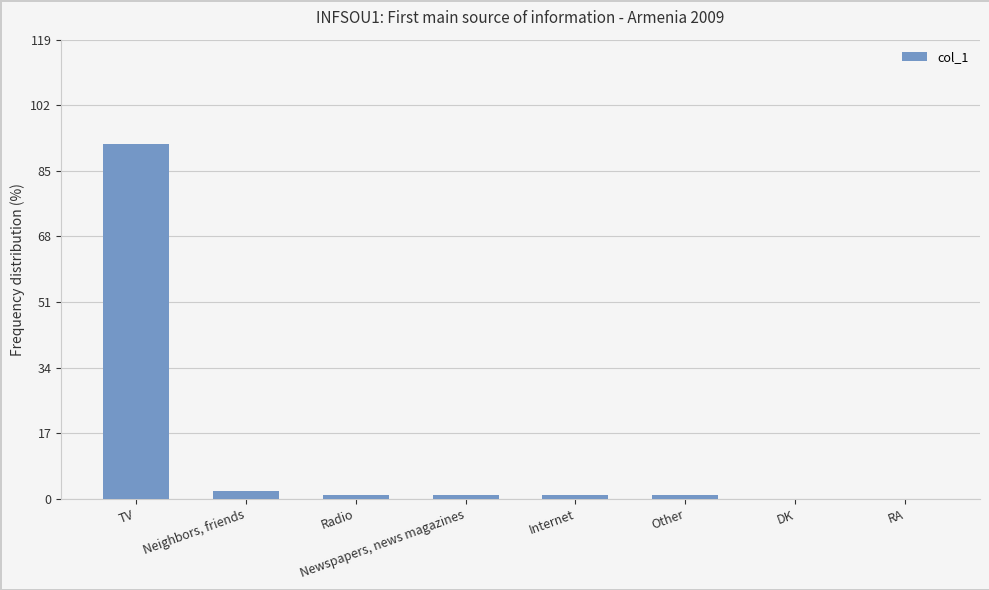

Are the bars grouped side by side (vs. stacked)?

No